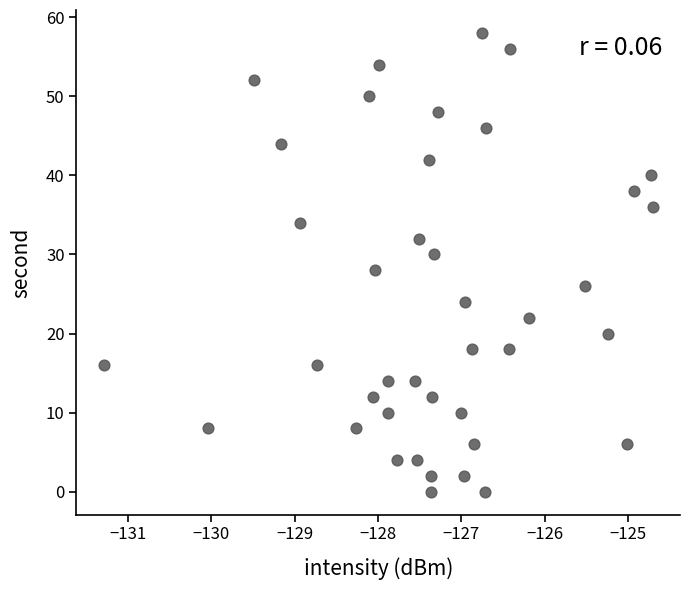

What is the range of Y values (max minus min)?

58